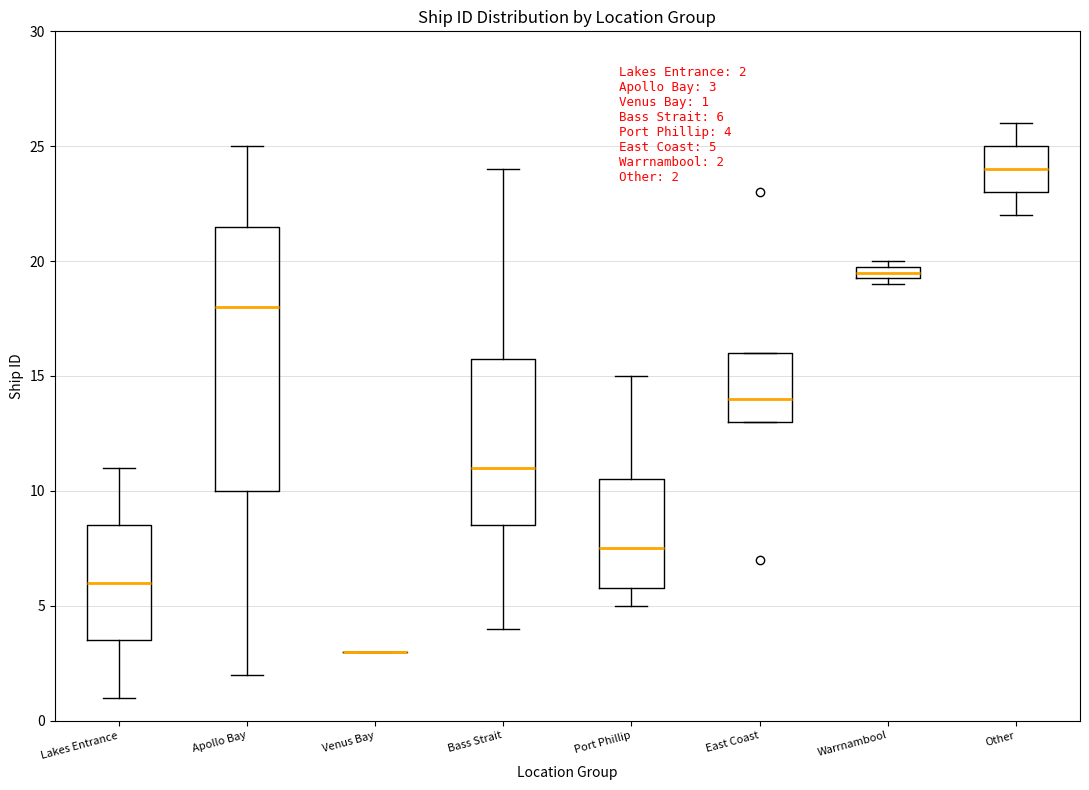

Comparing the boxes themselves (not the whiskers), which one is the tallest?

Apollo Bay